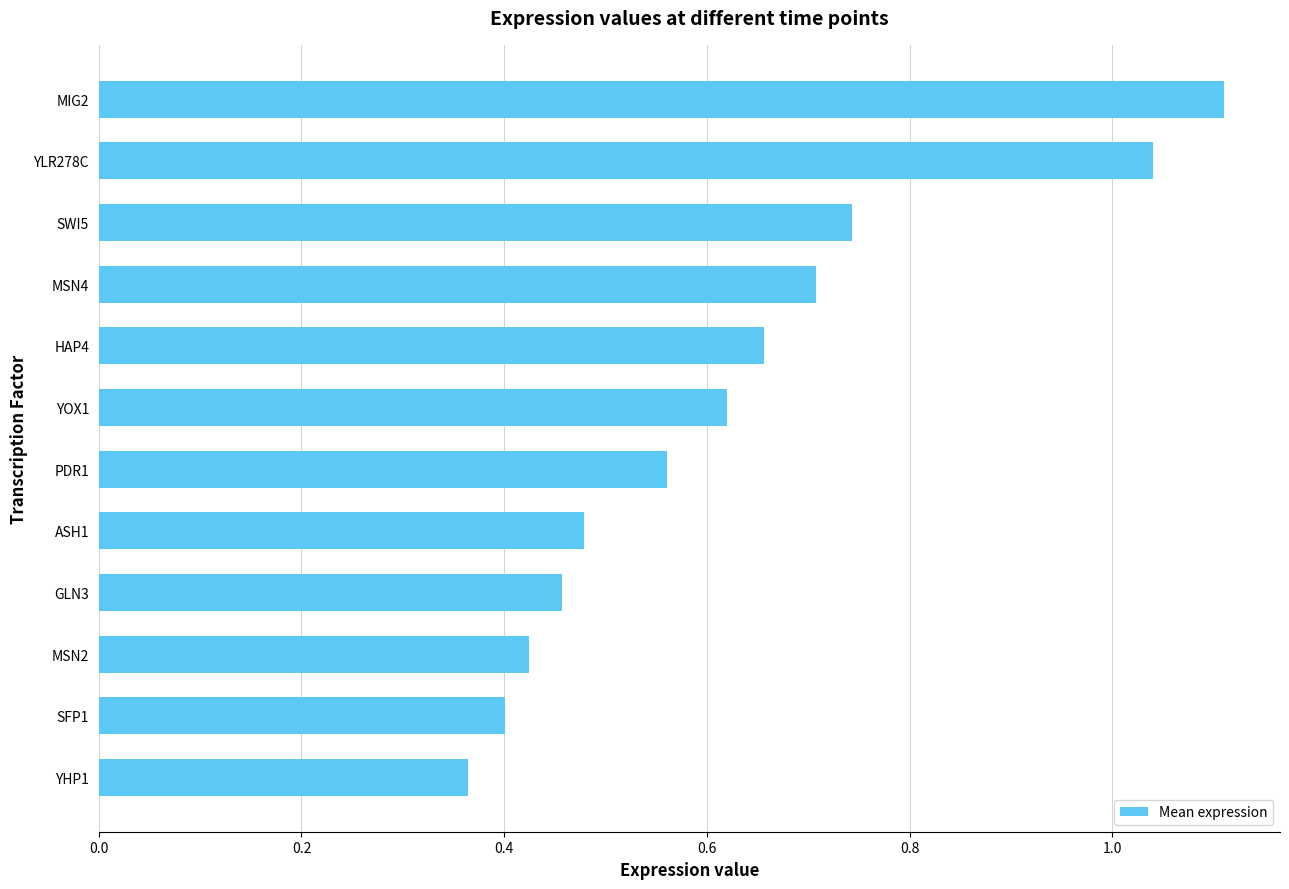

What is the difference between the values at MSN4 and YHP1?

0.3